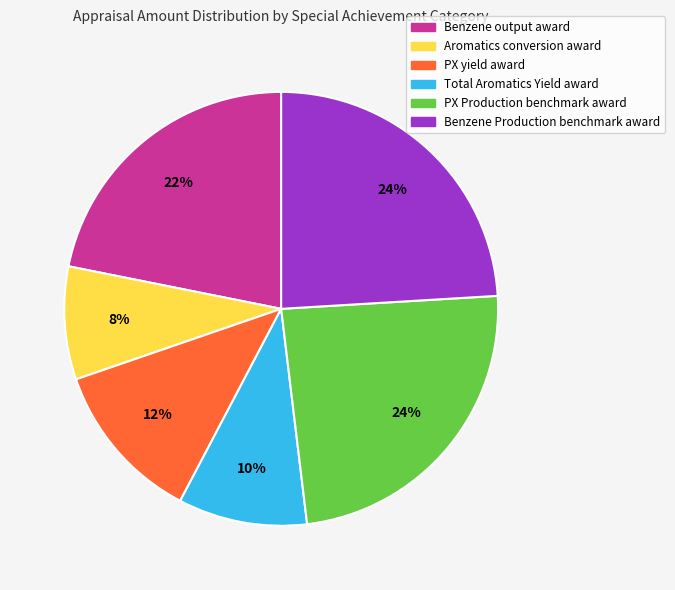

To the nearest percent, what is the difference between the largest and smallest slice percentages?

16%